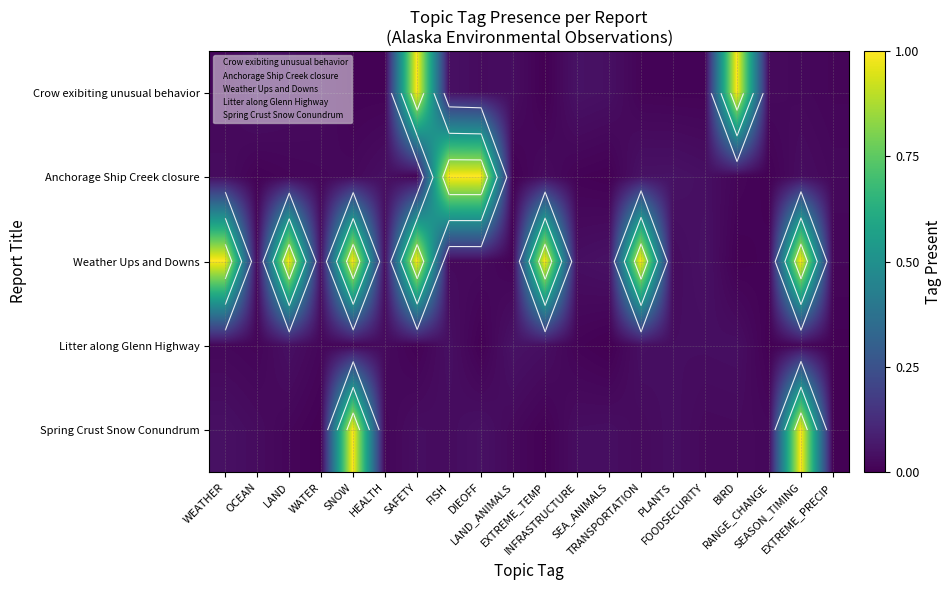

Is the value of Crow exibiting unusual behavior at EXTREME_PRECIP greater than the value of Anchorage Ship Creek closure at OCEAN?

Yes